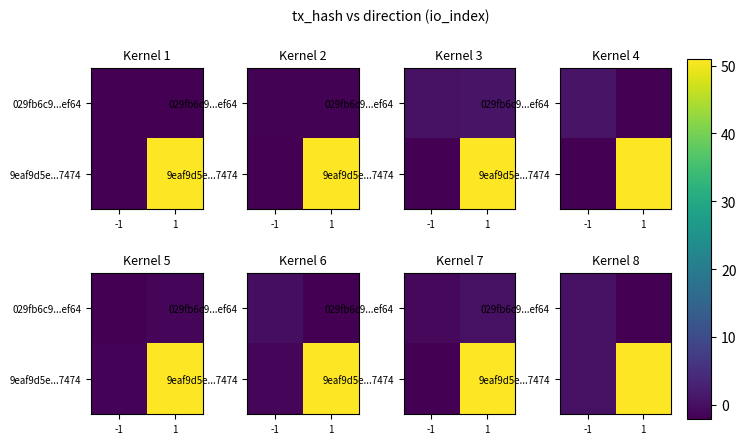

What is the minimum value shown in the chart?

-1.8